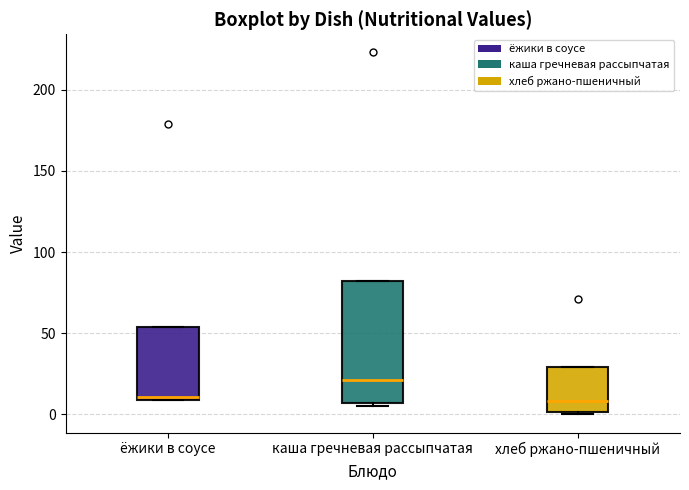

Reading left to right, transcribe this box plot: for each box, give where its median line is, the range the box spans, and where its two whiskers end, as read against the y-axis. The values are not printed on the chart, so give them approximately, as read against the axis.

ёжики в соусе: median 10, box 10 to 55, whiskers 10 to 55
каша гречневая рассыпчатая: median 20, box 5 to 80, whiskers 5 (just below the box's lower edge) to 80
хлеб ржано-пшеничный: median 10, box 0 to 30, whiskers 0 to 30